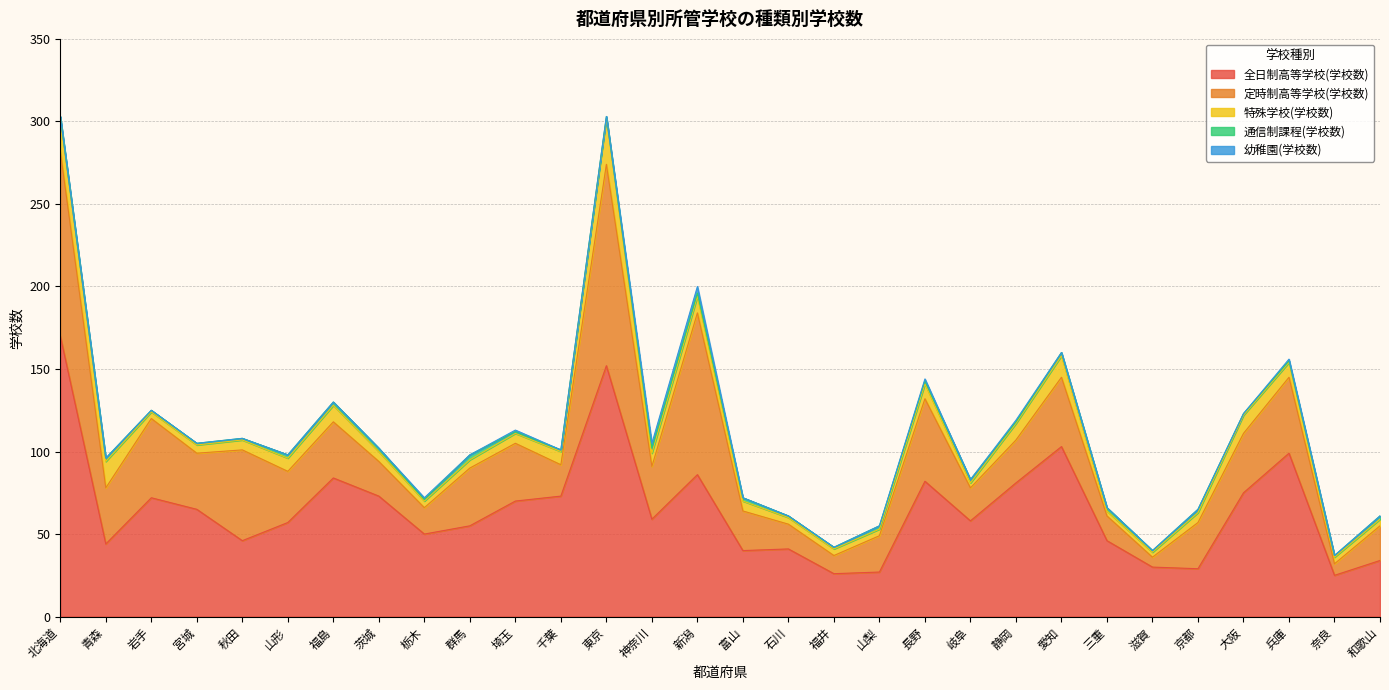

What is the spread (max minus min) of values at 京都?

29